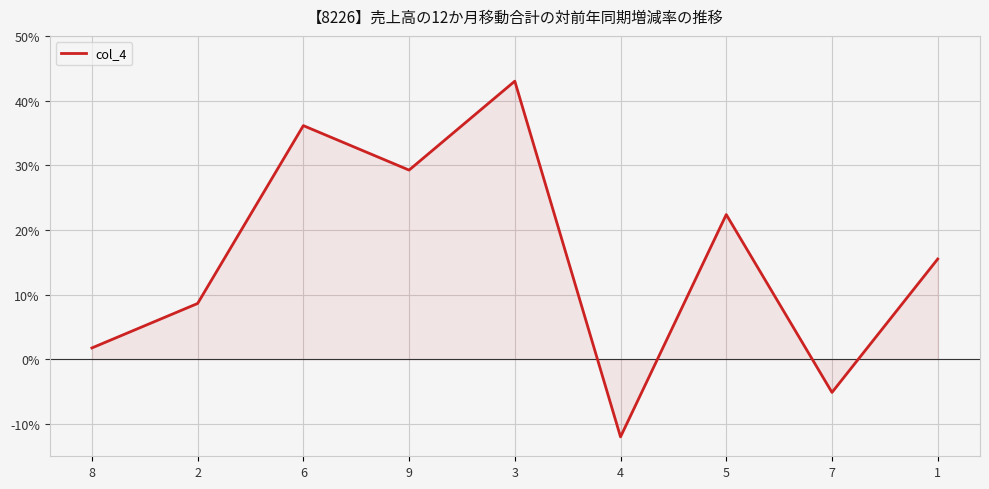

The value at 1 is 6.1. True or false?

False